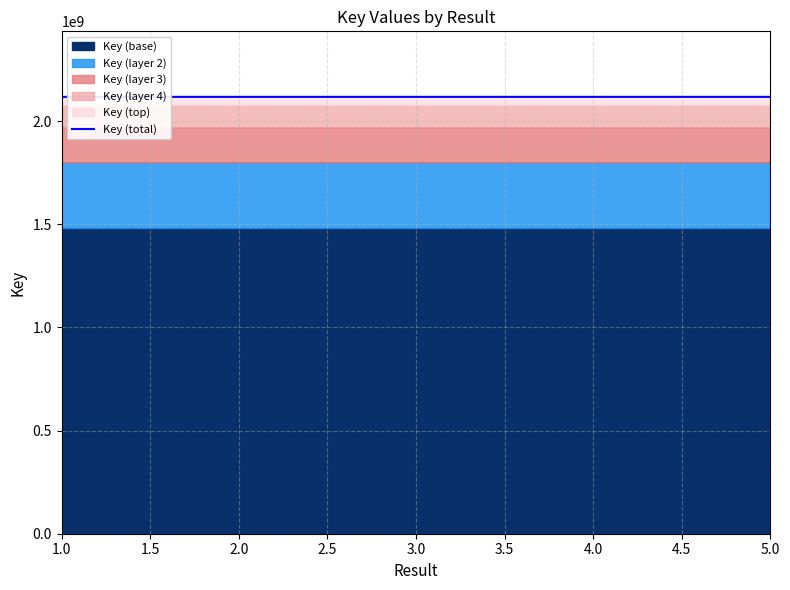

Rank the categories by value from highest to lowest.

5.0, 2.0, 3.0, 4.0, 1.0